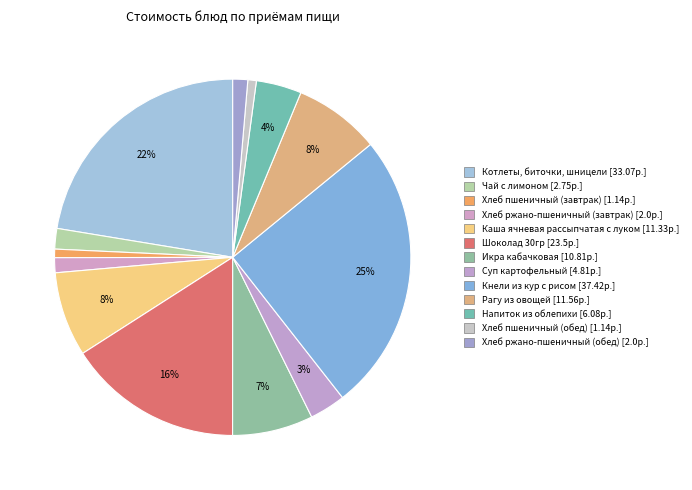

How many segments does this pie chart have?

13